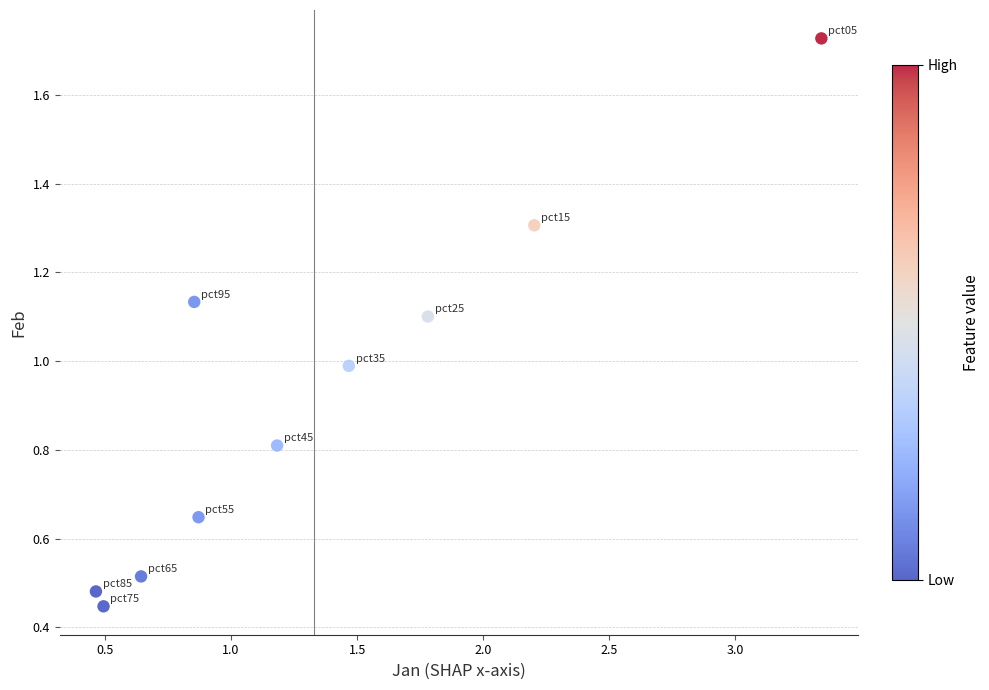

What is the average X value?

1.3